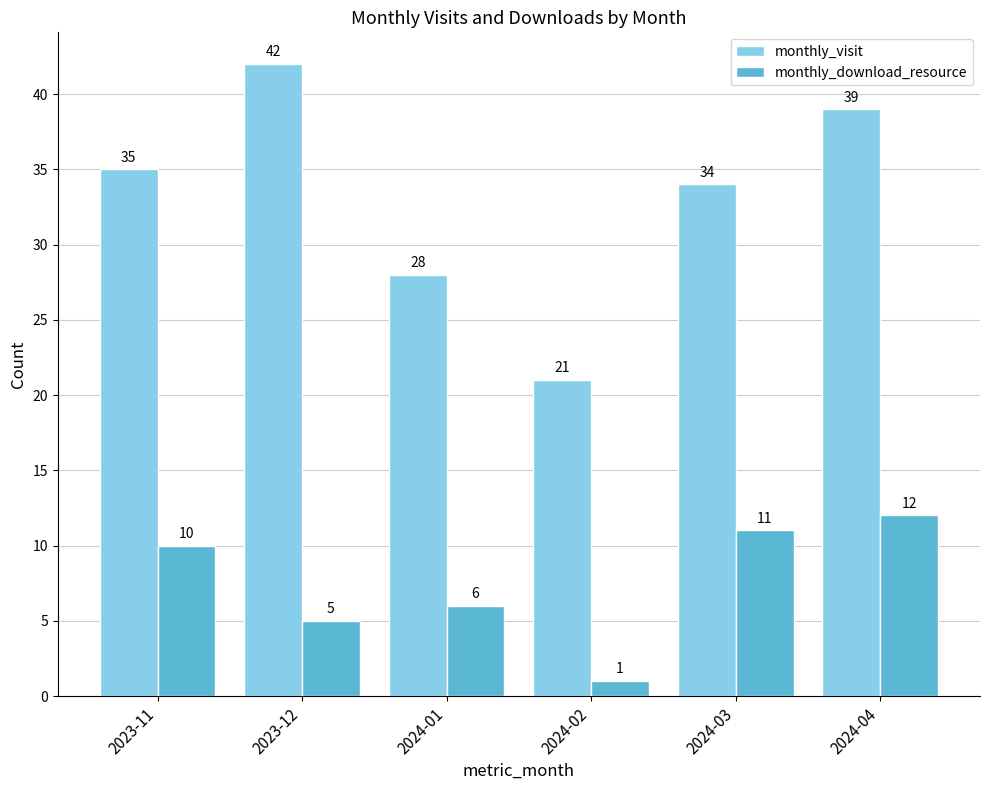

How many data points does each series have?

6